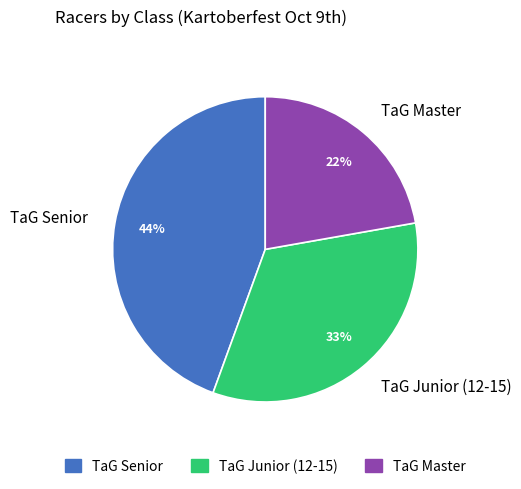

To the nearest percent, what is the difference between the largest and smallest slice percentages?

22%